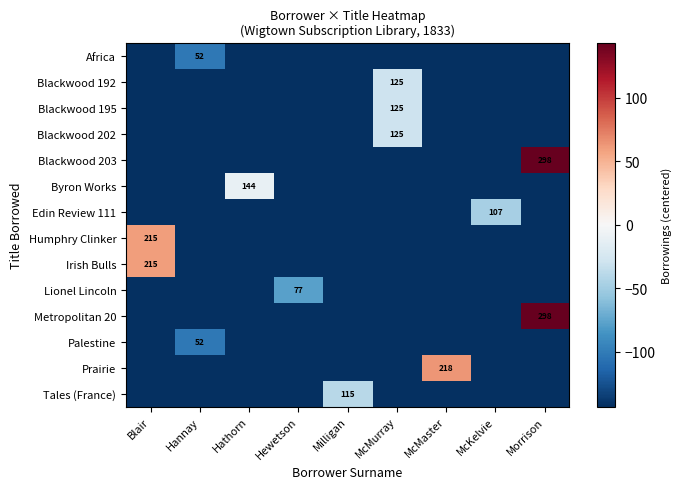

List the series in order of their peak value, lowest first.

Africa, Palestine, Lionel Lincoln, Edin Review 111, Tales (France), Blackwood 192, Blackwood 195, Blackwood 202, Byron Works, Humphry Clinker, Irish Bulls, Prairie, Blackwood 203, Metropolitan 20